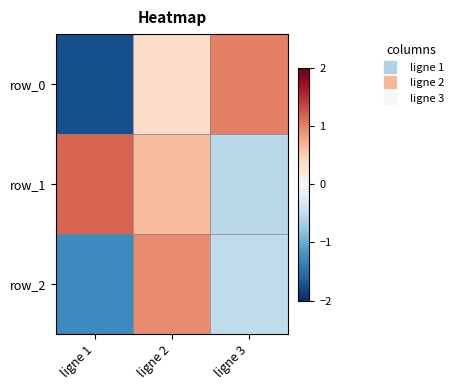

Rank the series by their maximum value, from highest to lowest.

row_1, row_0, row_2